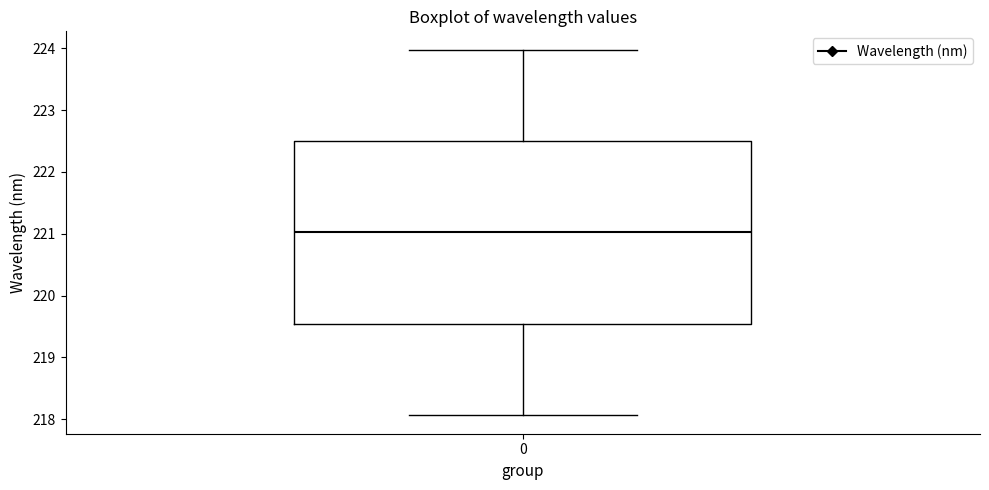

Transcribe this box plot: give where the median line is, the range the box spans, and where the two whiskers end, as read against the y-axis. The values are not printed on the chart, so give them approximately, as read against the axis.

median 221.0, box 219.5 to 222.5, whiskers 218.1 to 224.0